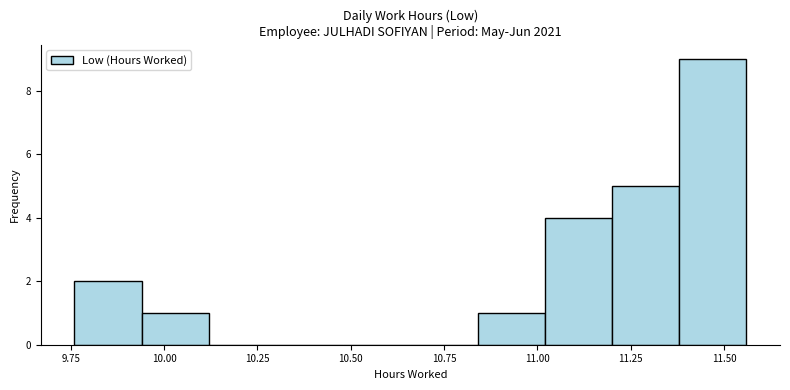

Around what value on the x-axis is the tallest bar? Give the approximate position of its centre, as read against the axis.

11.45